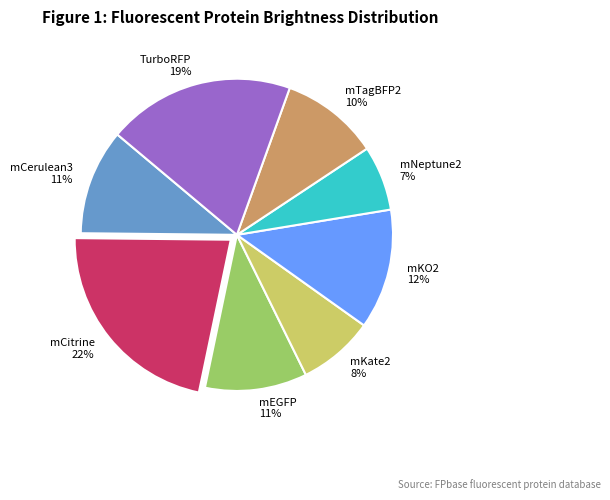

To the nearest percent, what is the difference between the mCerulean3 11% and mKO2 12% slice percentages?

1%